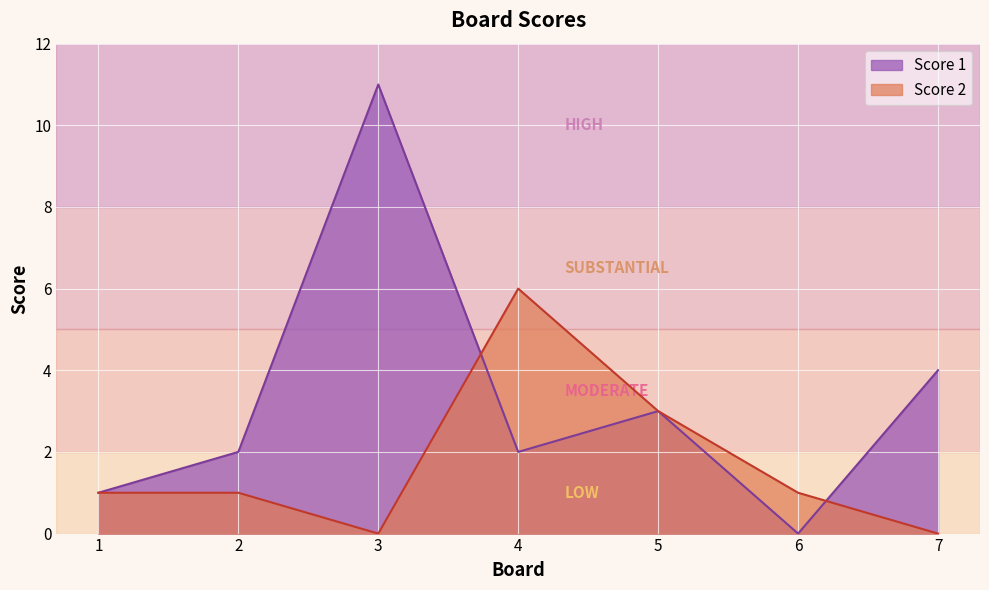

At which category does the chart reach its minimum across all series?

6